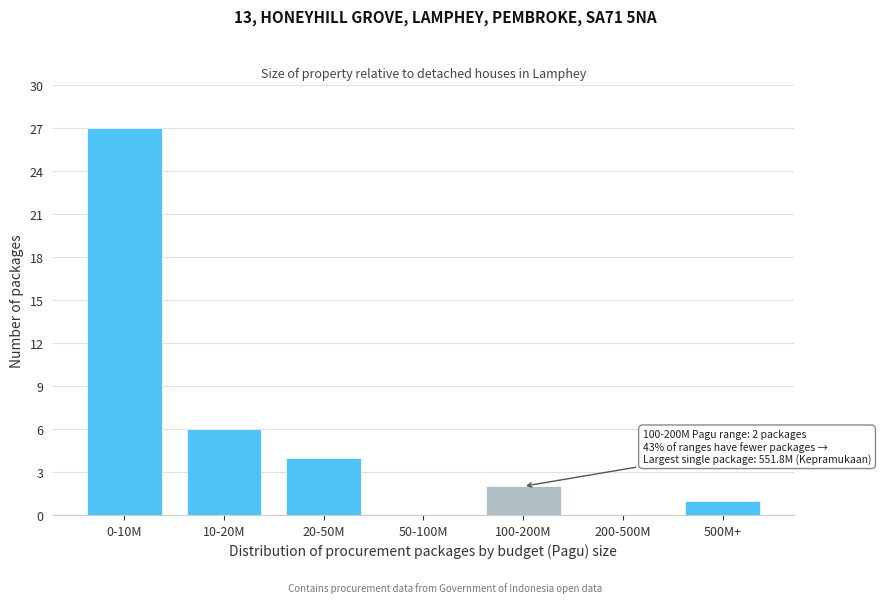

Reading left to right, what are all the values shown in this chart?

0-10M=27	10-20M=6	20-50M=4	50-100M=0	100-200M=2	200-500M=0	500M+=1